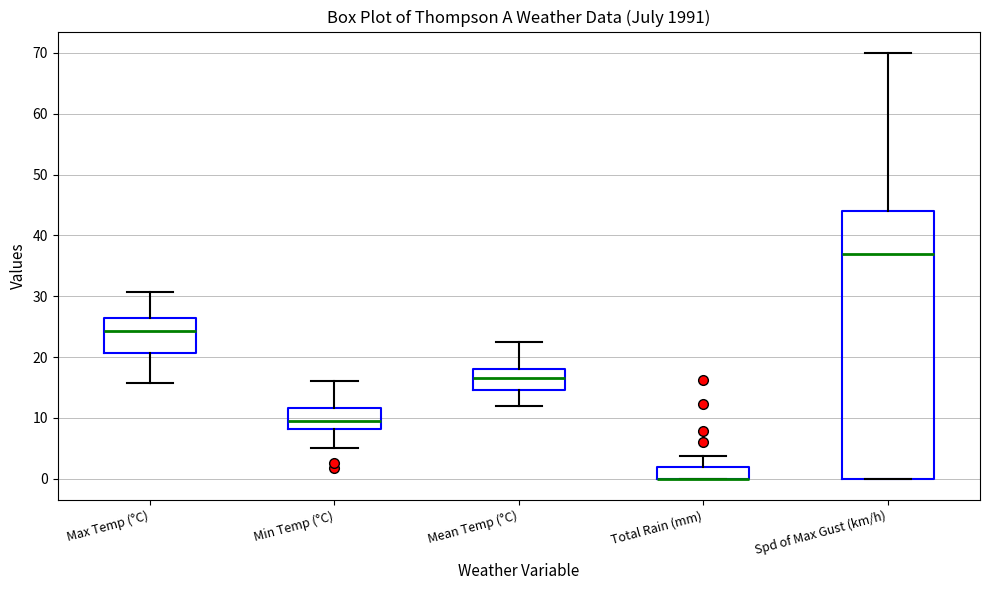

Where does the median line of the box for Mean Temp (°C) sit on the y-axis? The values are not printed on the chart, so give them approximately, as read against the axis.

17